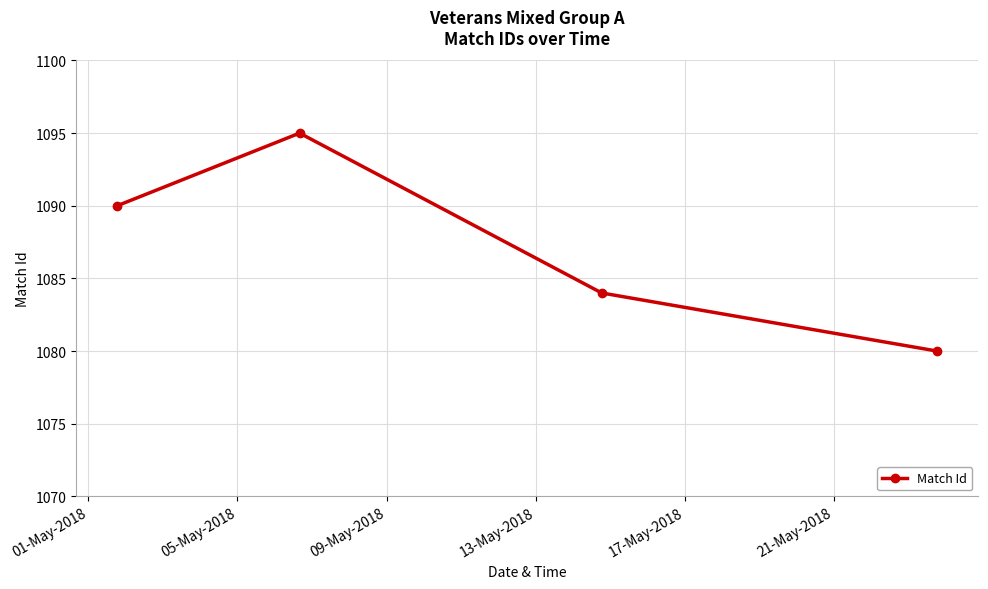

What is the value of the 2nd point from the left?

1095